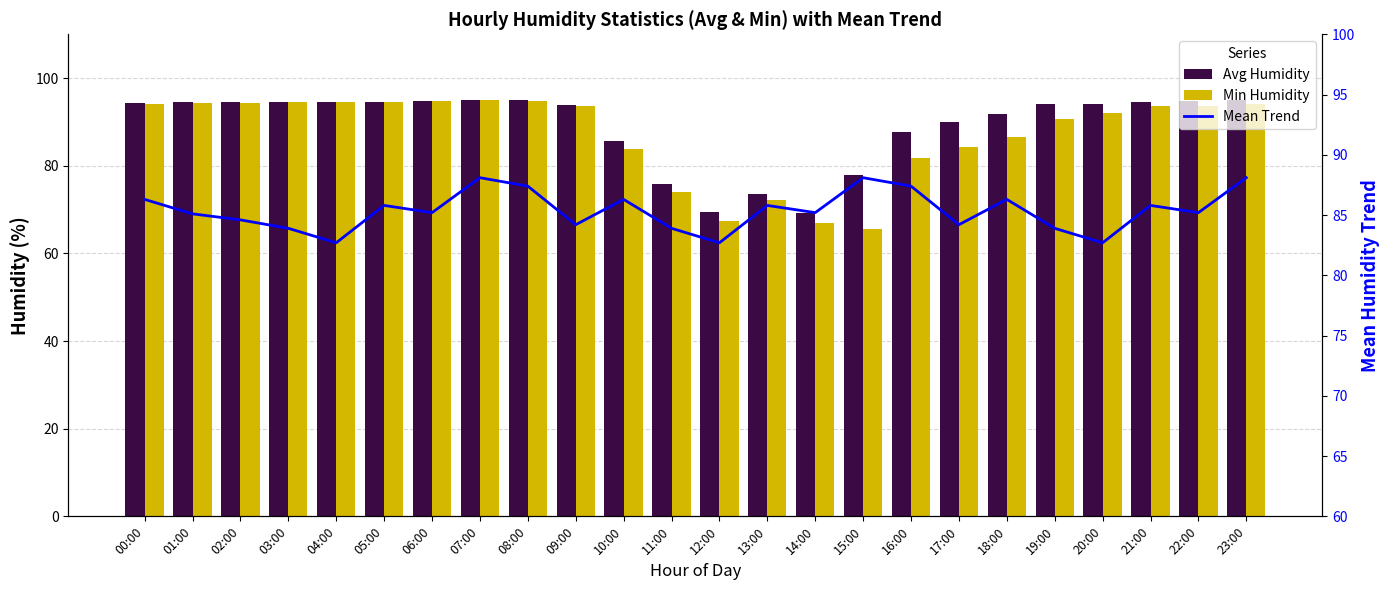

At which label does Min Humidity reach its peak?

07:00